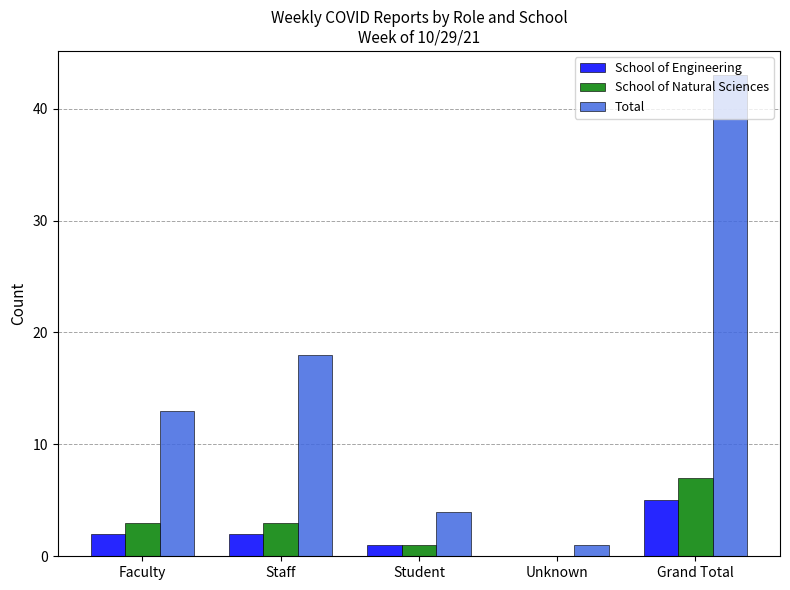

Is it true that School of Natural Sciences equals 4 at Unknown?

False